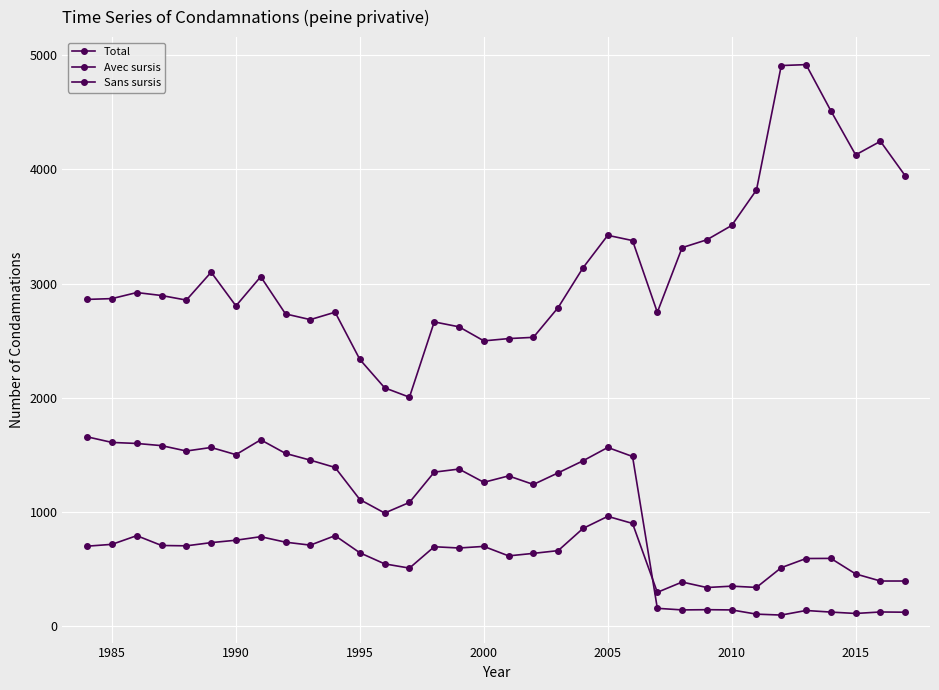

How many values in the Sans sursis series are below 686?

17